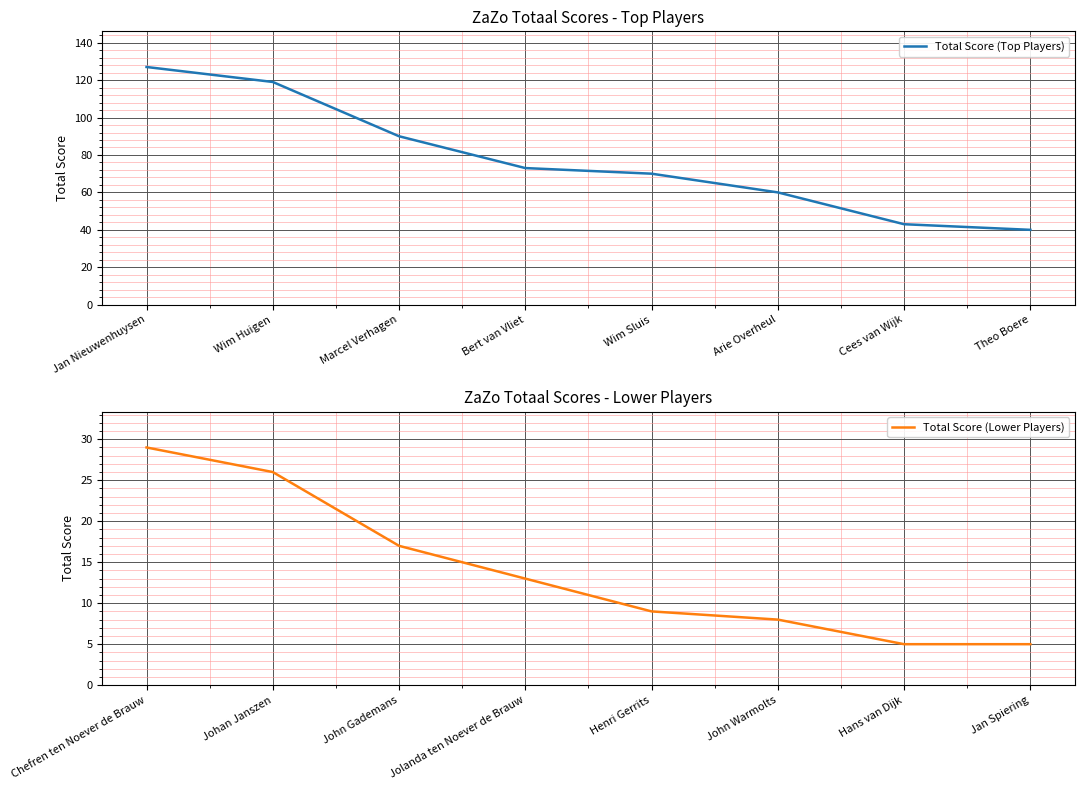

What is the difference between the Total Score (Lower Players) values at Jan Spiering and Henri Gerrits?

4